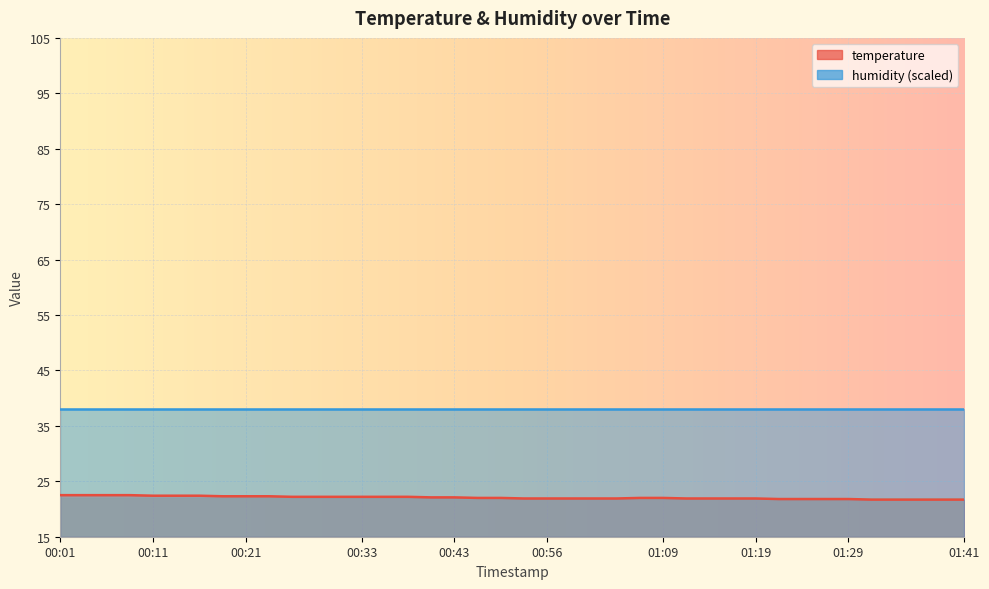

At which category does the chart reach its minimum across all series?

01:31